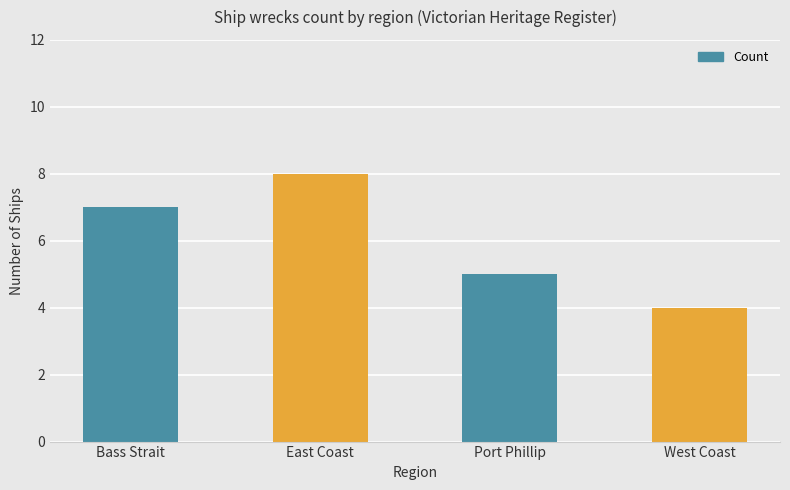

List the labels in order of value, largest first.

East Coast, Bass Strait, Port Phillip, West Coast